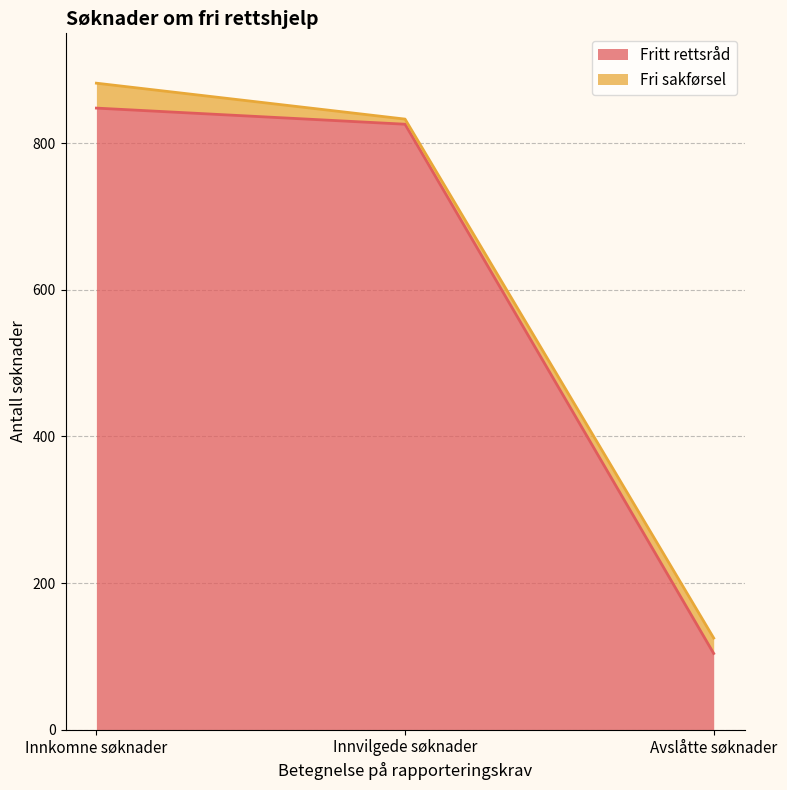

Reading right to left, transcribe the values for Fritt rettsråd.

104	826	848